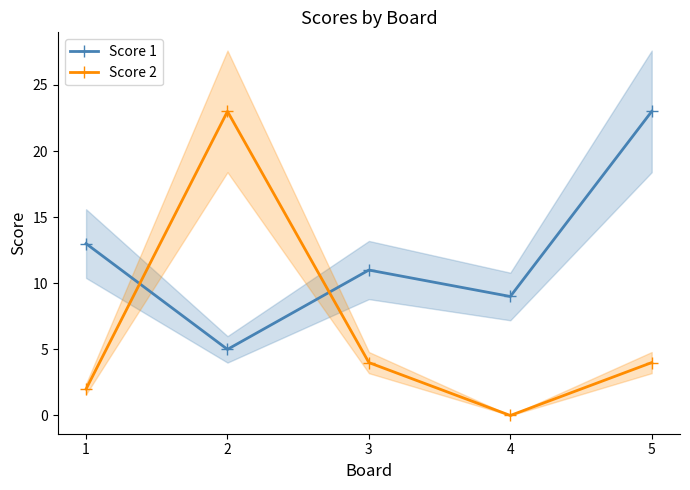

Which category has the lowest value across all series?

4